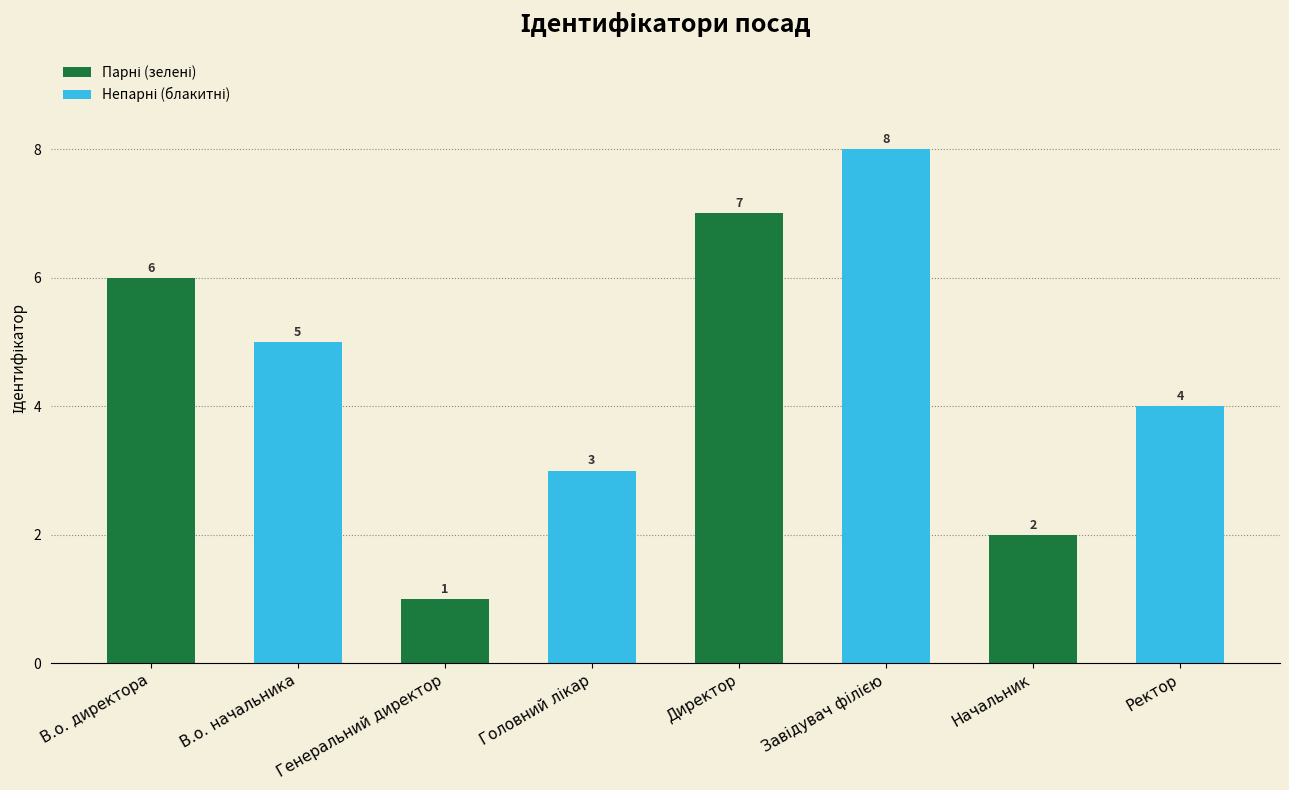

How many series are shown in this chart?

2